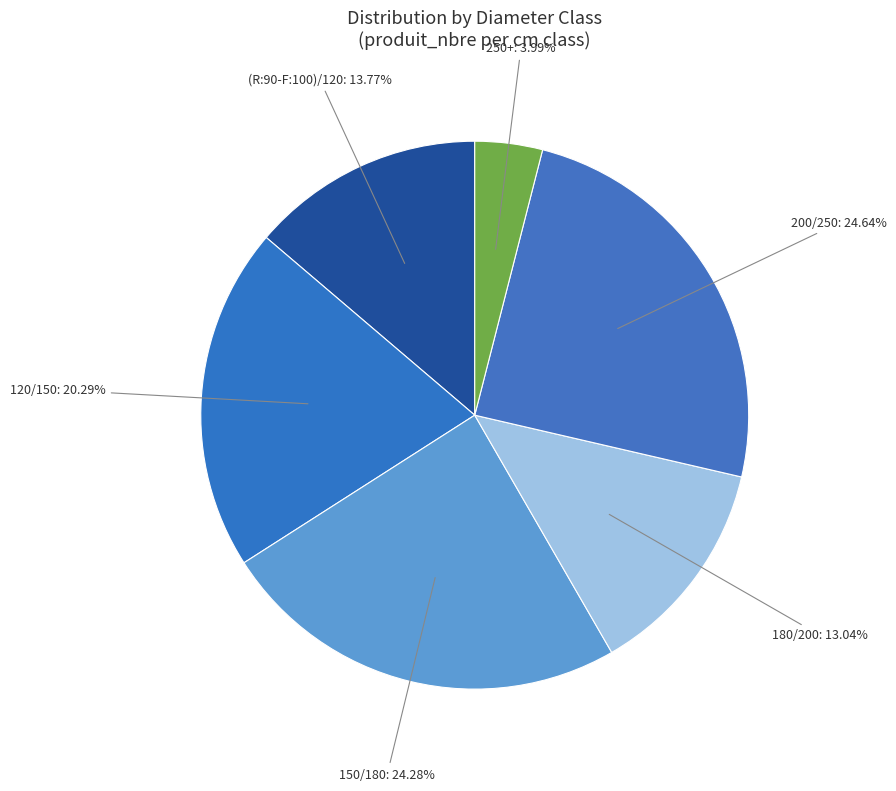

How much of the chart is everything except 180/200?

87.0%